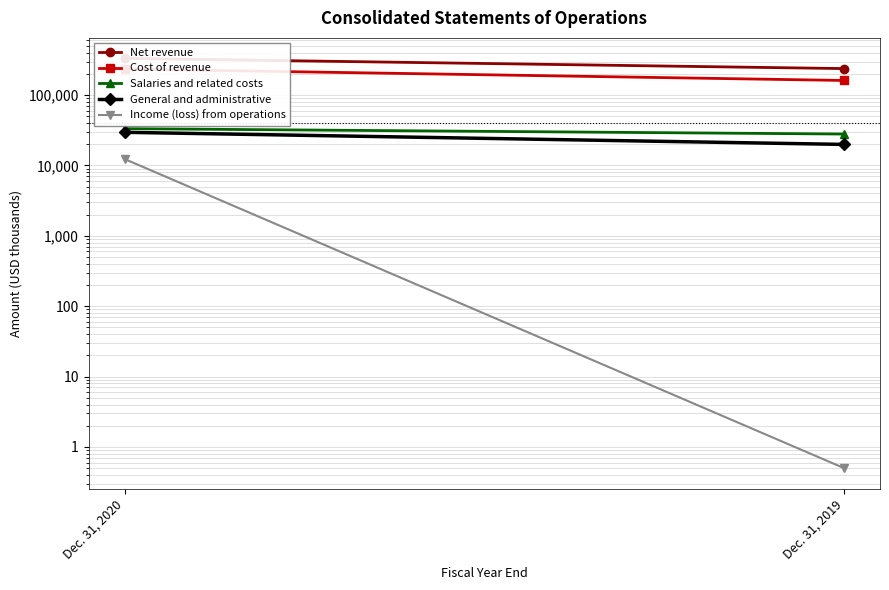

At which category does the chart reach its peak across all series?

Dec. 31, 2020